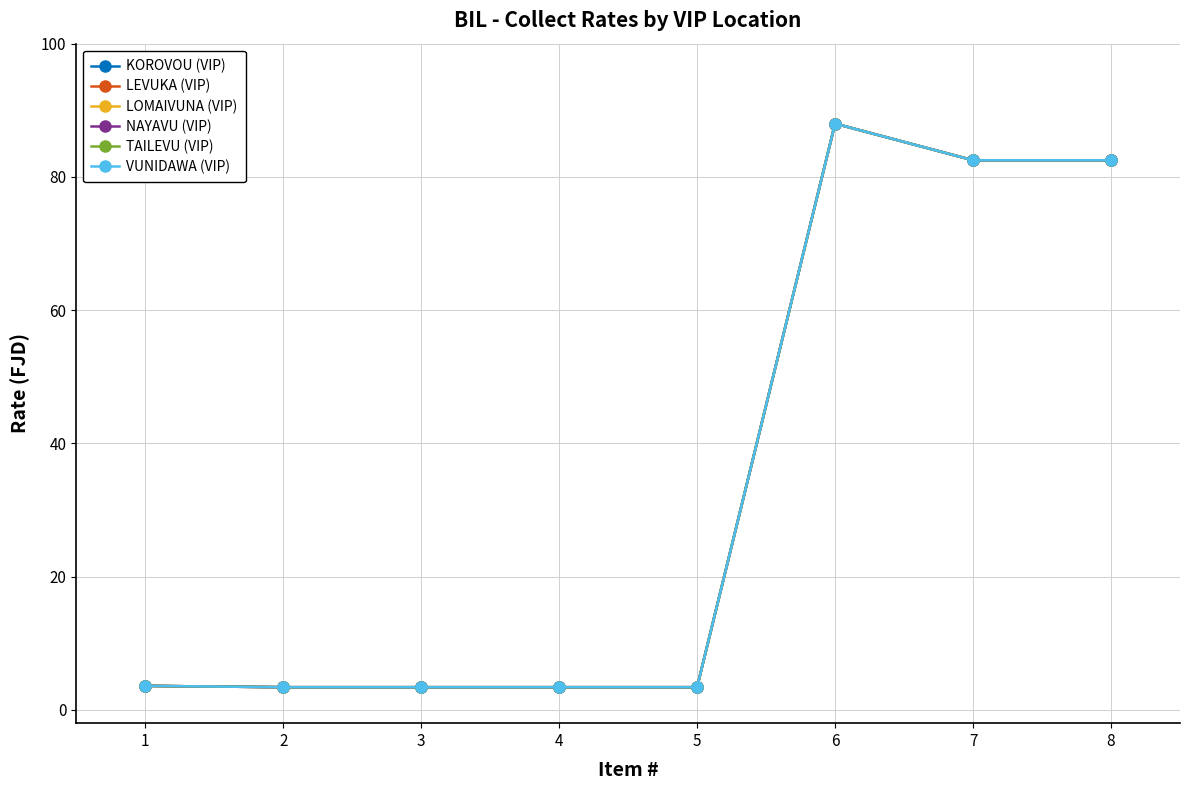

What is the minimum value shown in the chart?

3.4